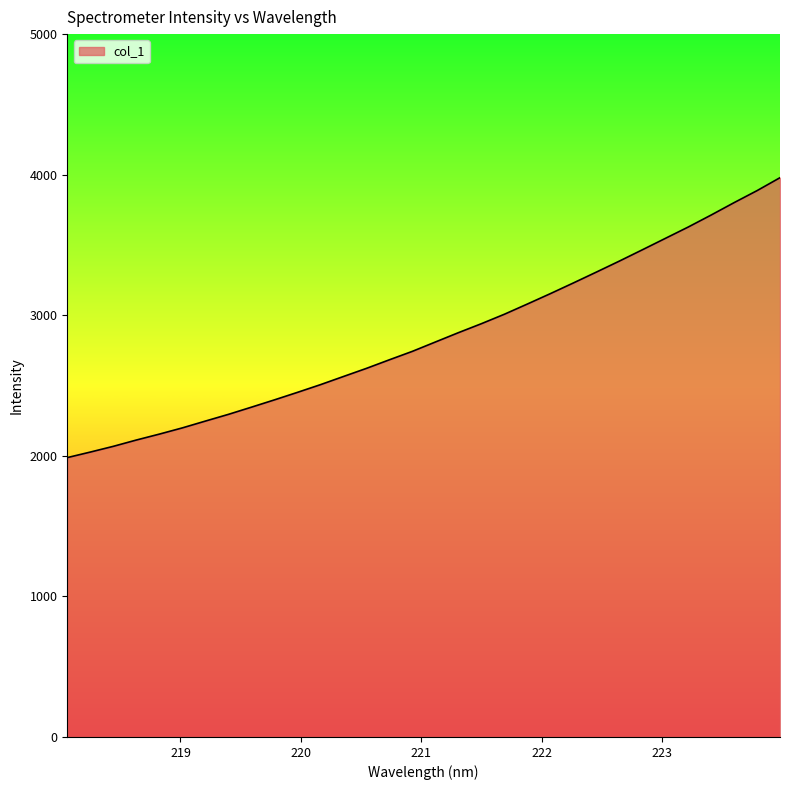

What is the minimum value shown in the chart?

1987.4